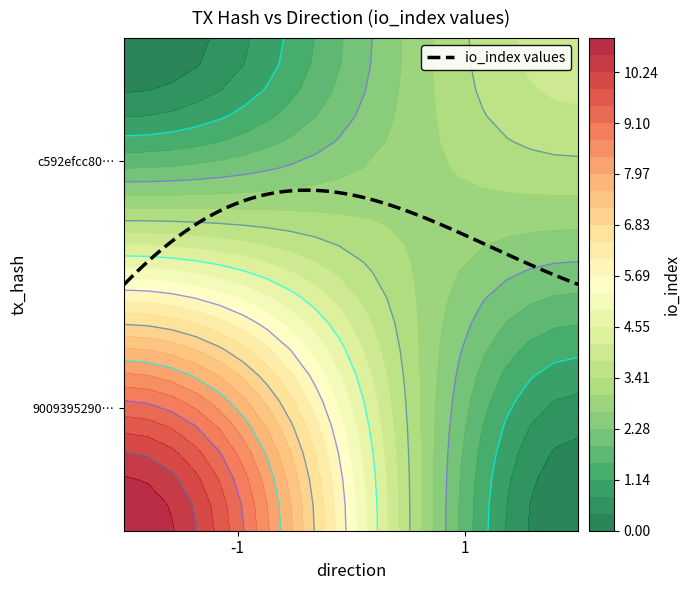

Which series changed the most between direction and io_index?

9009395290880b1d63a38b442a352d489ca60fa